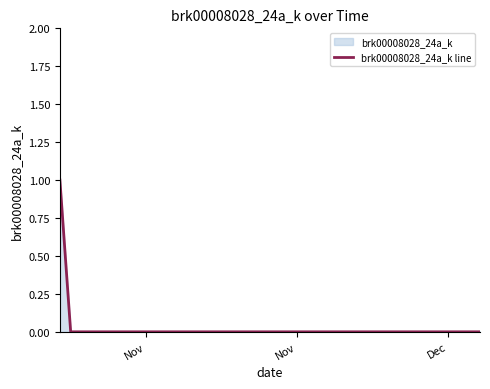

True or false: the data shows 0 at Dec.

True